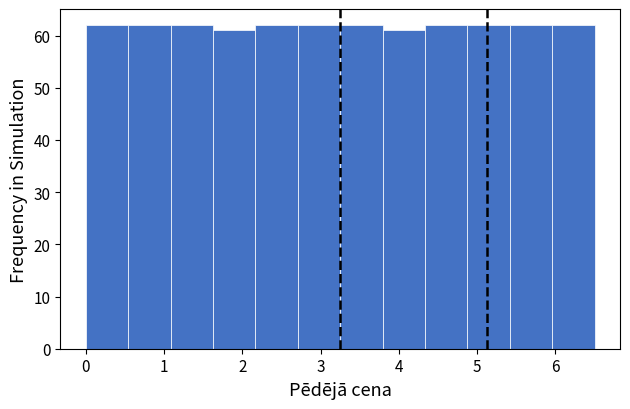

How tall is the bar that spans 0.5 to 1.1 on the x-axis? Neither the bar edges nor the heights are printed on the chart, so give them approximately, as read against the axes.

62